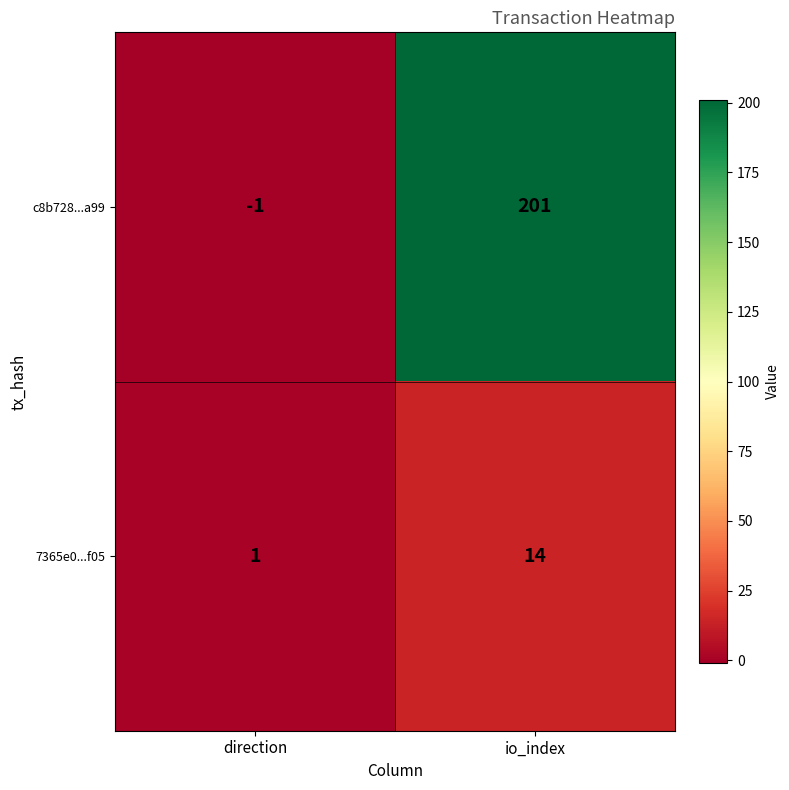

Reading right to left, list all the values displayed in this chart.

c8b728...a99: io_index=201	direction=-1
7365e0...f05: io_index=14	direction=1